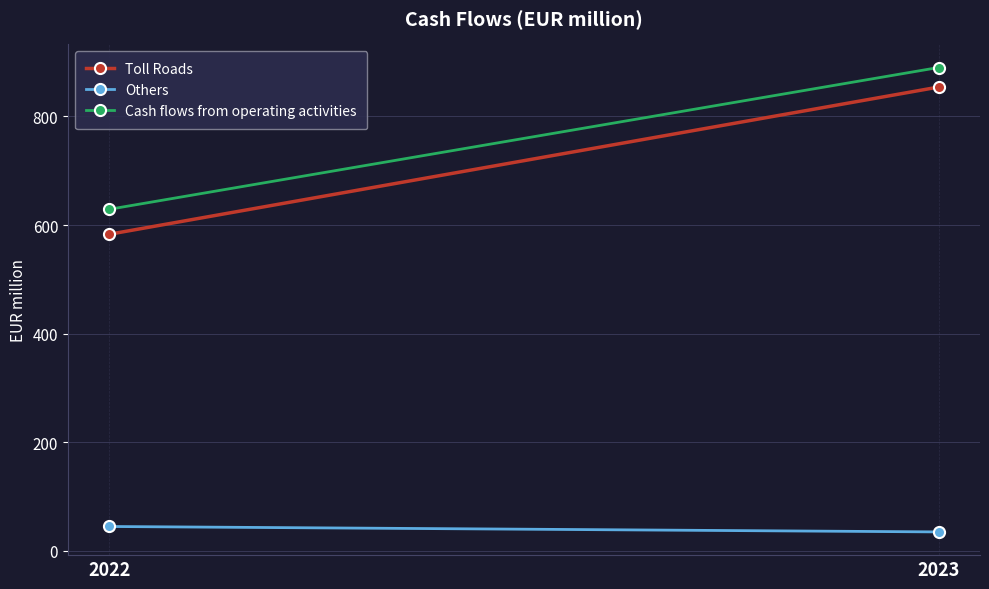

Reading right to left, what are all the values shown in this chart?

Toll Roads: 854	583
Others: 35	45
Cash flows from operating activities: 890	629